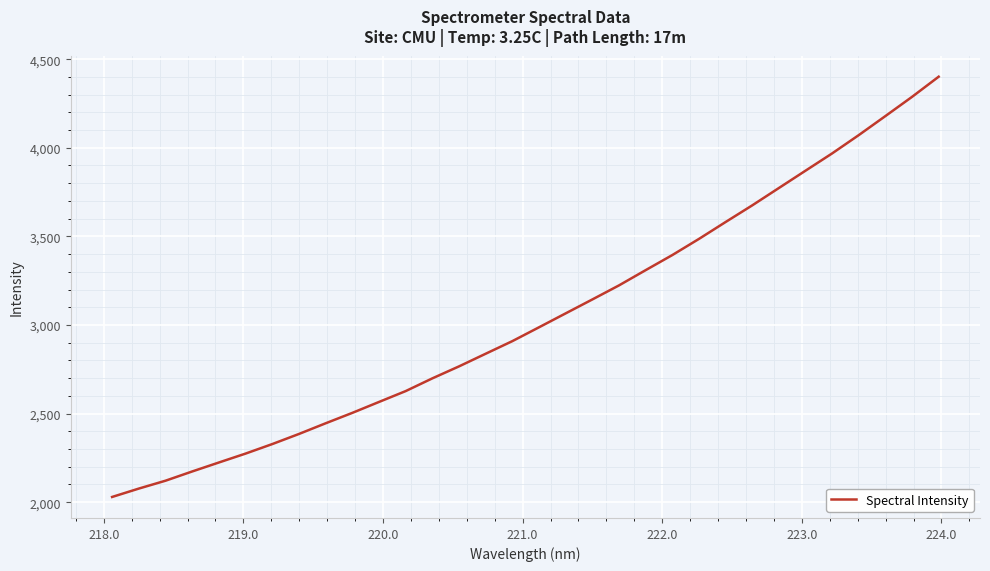

What is the greatest value displayed?

4401.1